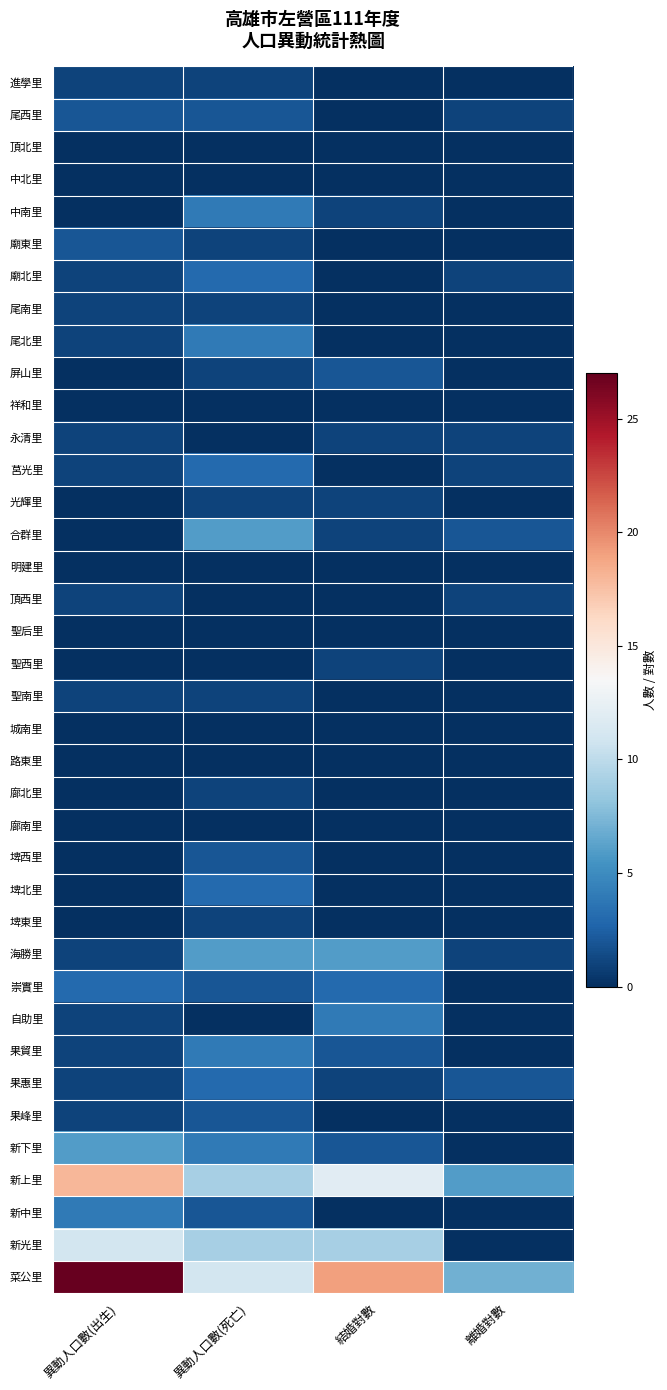

Which series has the largest total across all categories?

菜公里